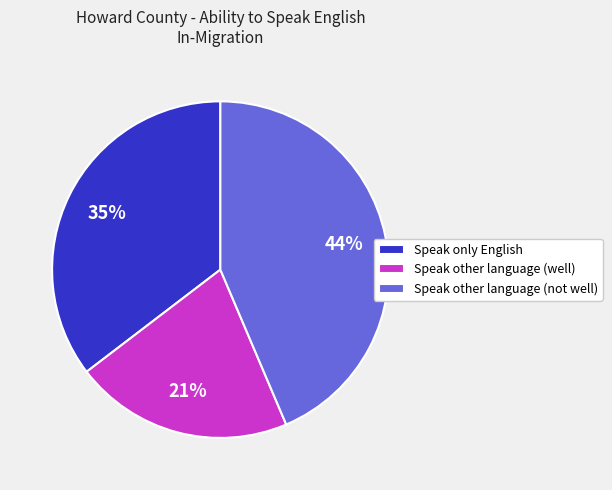

Rank the categories by value from highest to lowest.

Speak other language (not well), Speak only English, Speak other language (well)